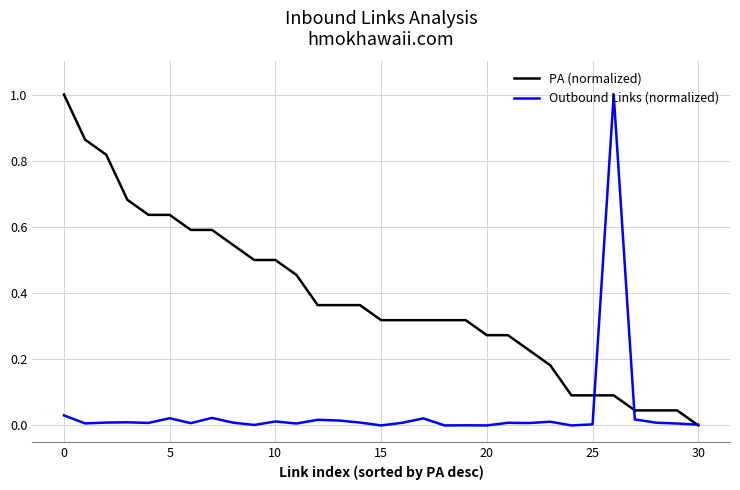

Which series has the largest total across all categories?

PA (normalized)